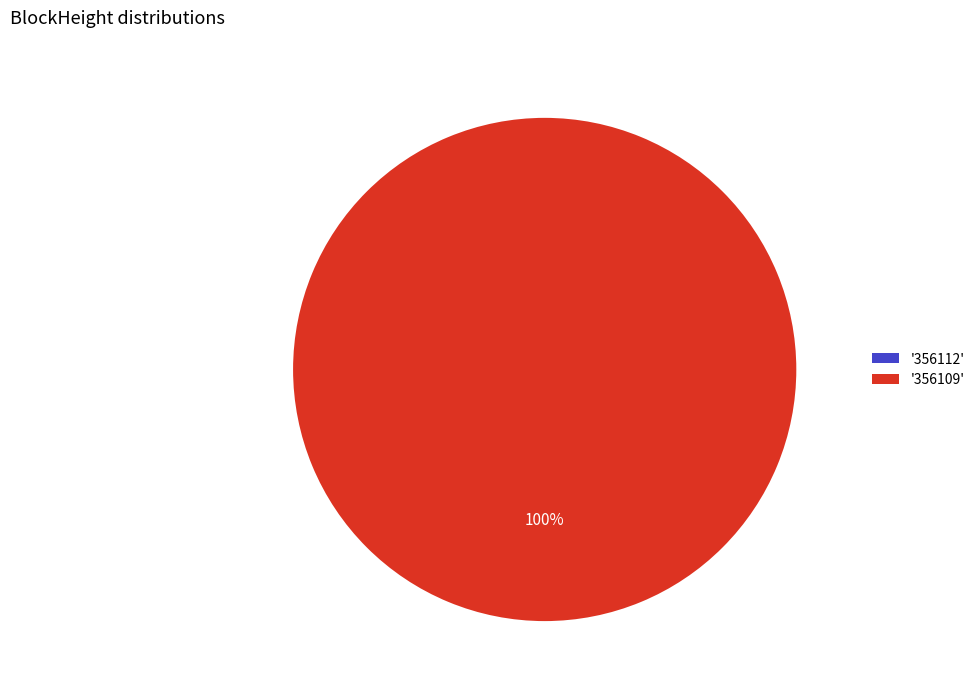

Which category has the smallest portion of the pie?

356112